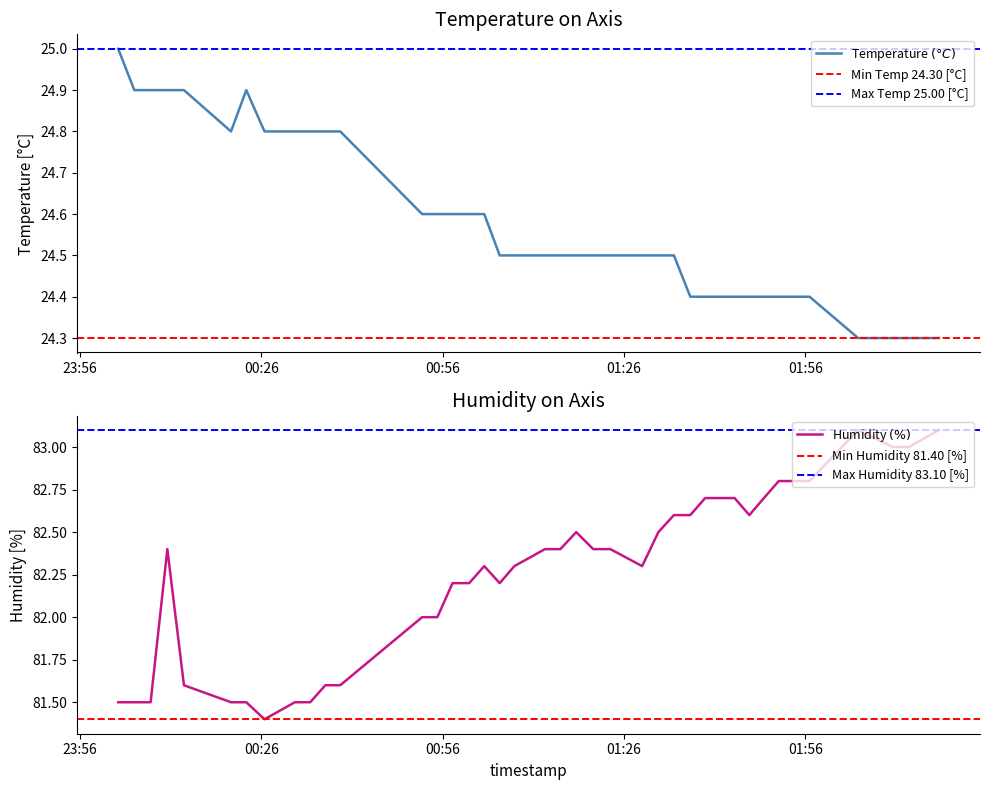

Which series has the largest total across all categories?

humidity